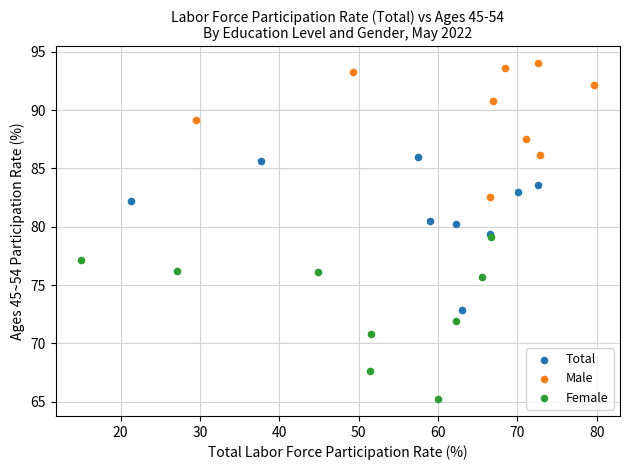

Which series contains the lowest Y value?

Female